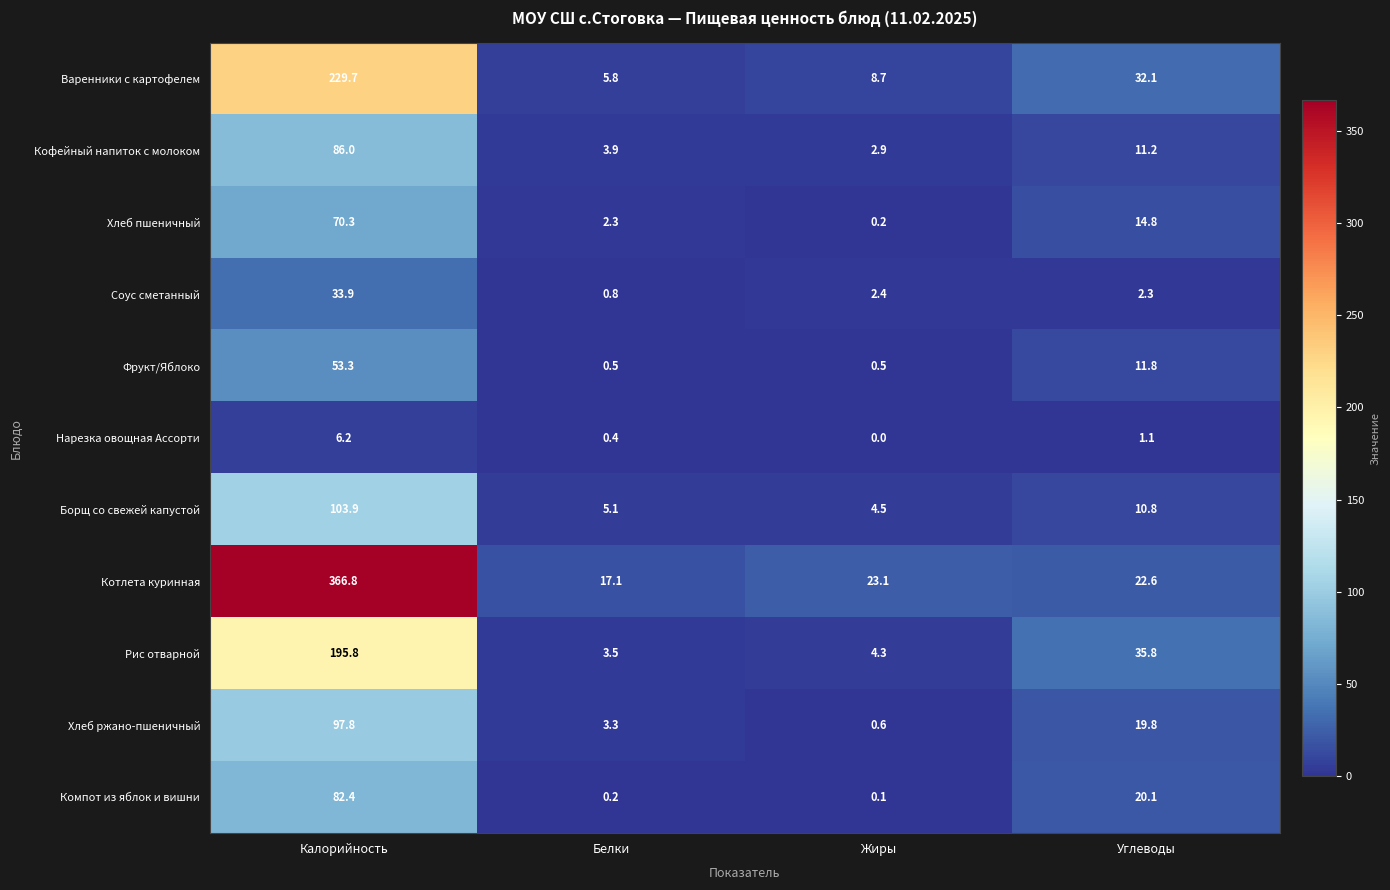

Count the number of categories in the chart.

4